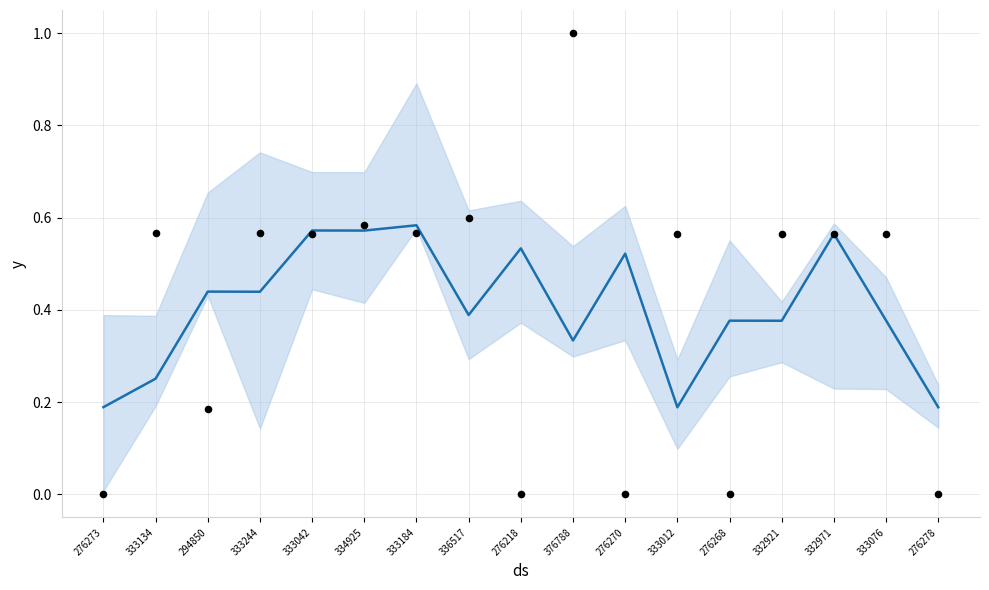

Which series has the largest total across all categories?

observed